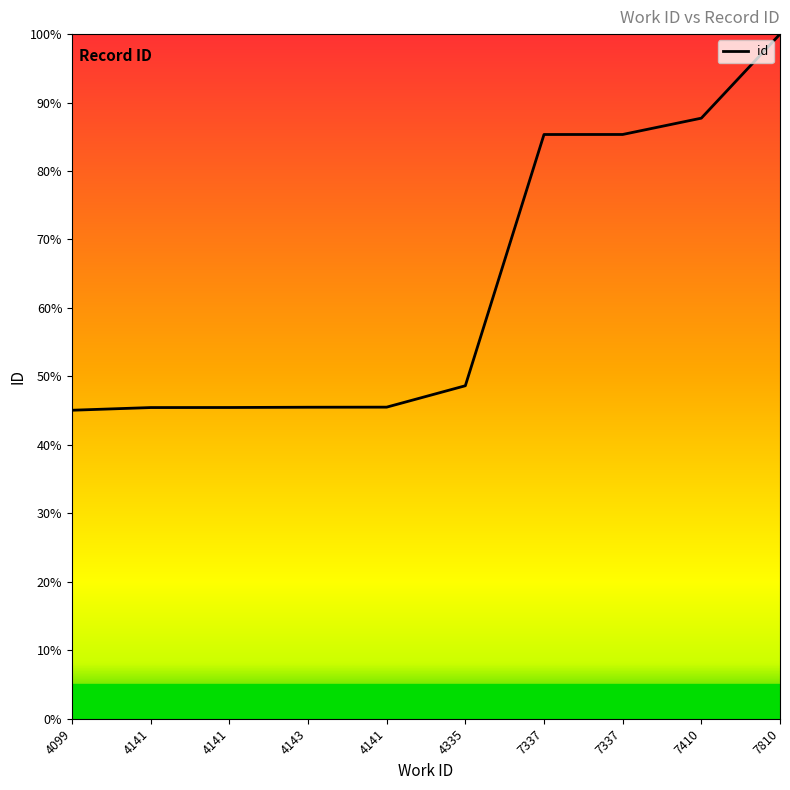

Is it true that the value at 7337 is 149.0?

False